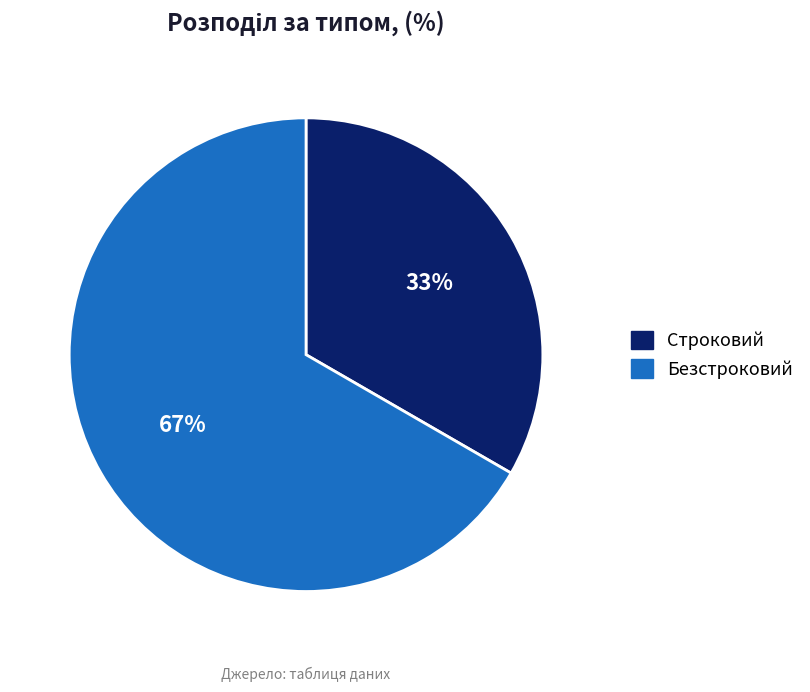

Does Безстроковий account for over 50% of the chart?

Yes